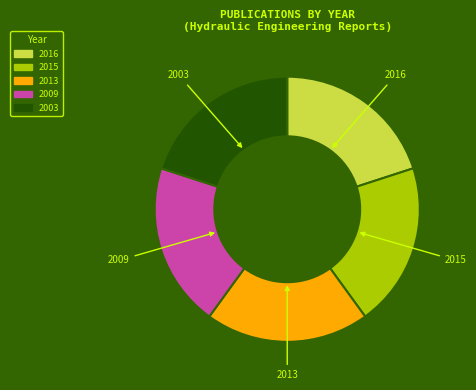

Is there a majority slice in this chart?

No